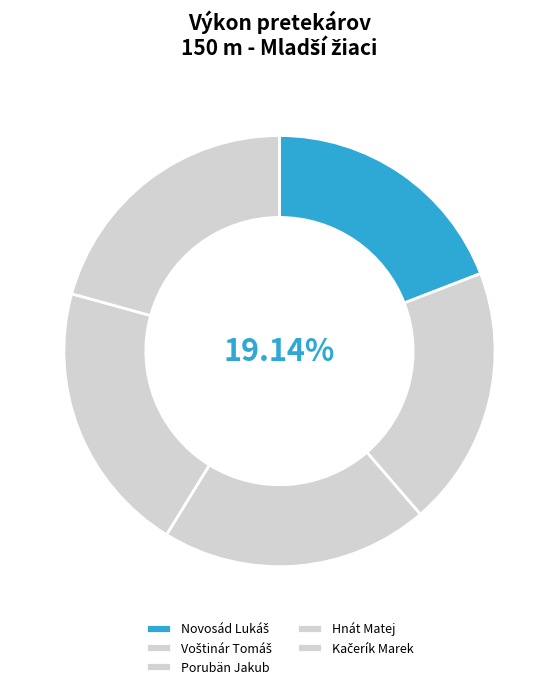

Rank the categories by value from highest to lowest.

Kačerík Marek, Hnát Matej, Porubän Jakub, Voštinár Tomáš, Novosád Lukáš